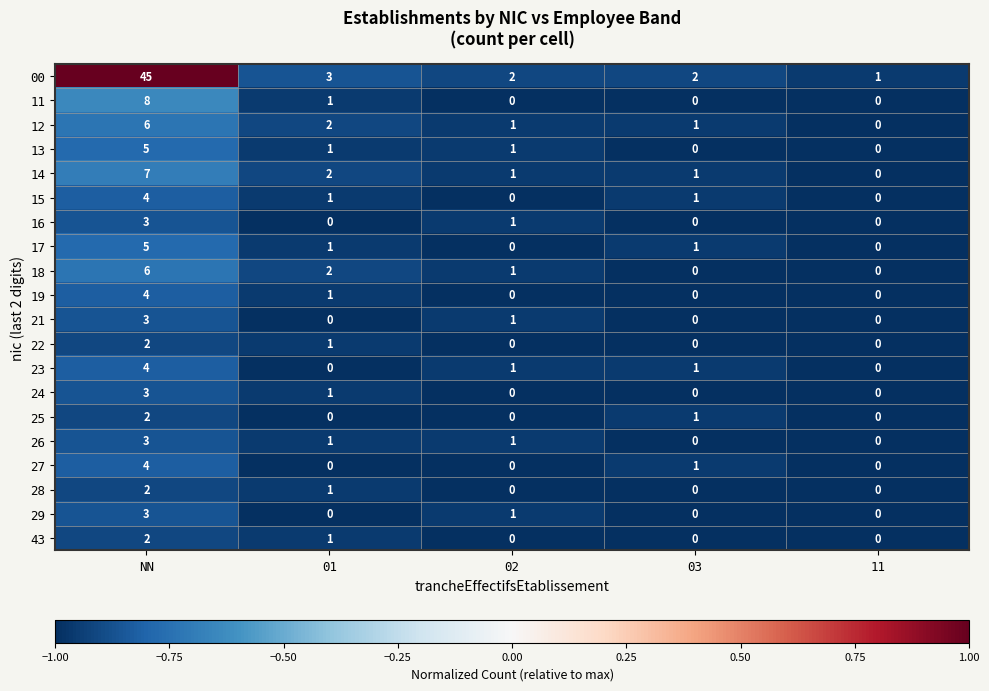

What is the total value across all series at 03?

9